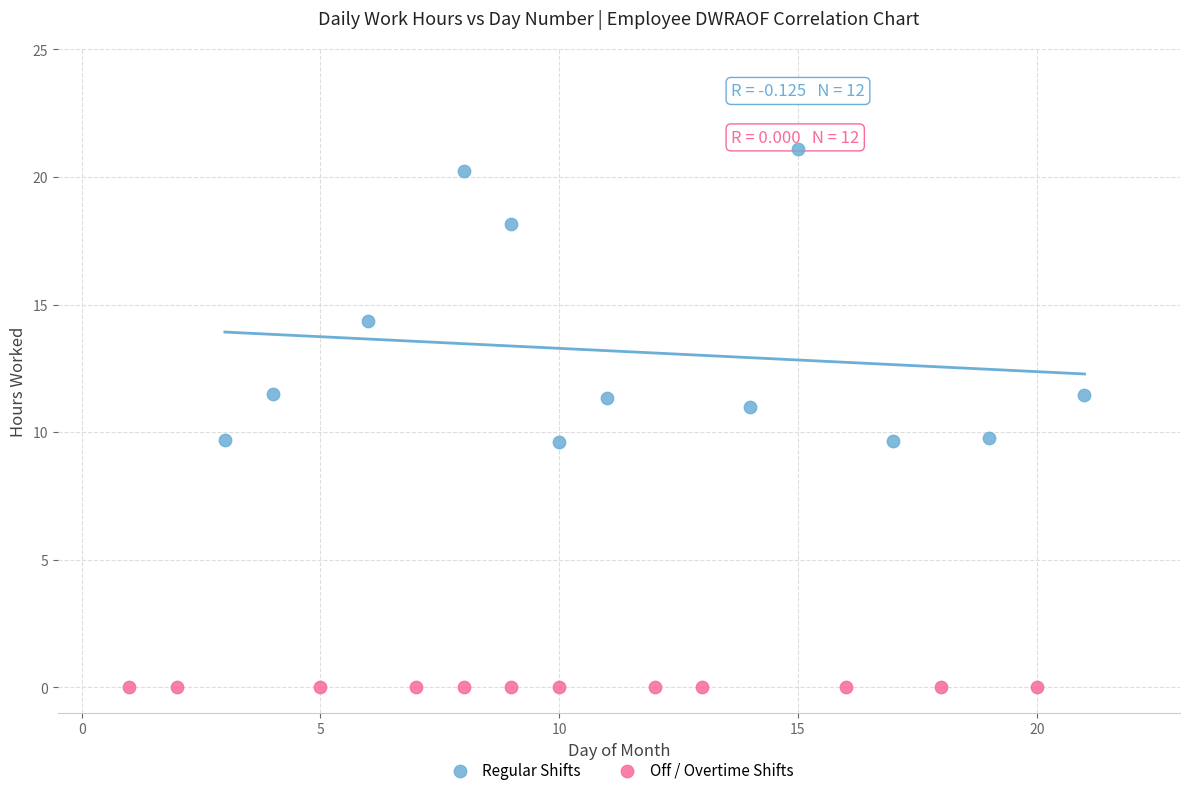

Which series reaches the minimum Y coordinate?

Off / Overtime Shifts